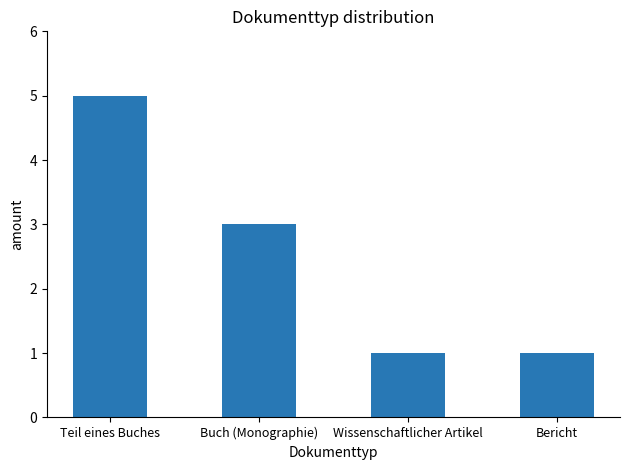

Are the bars horizontal?

No